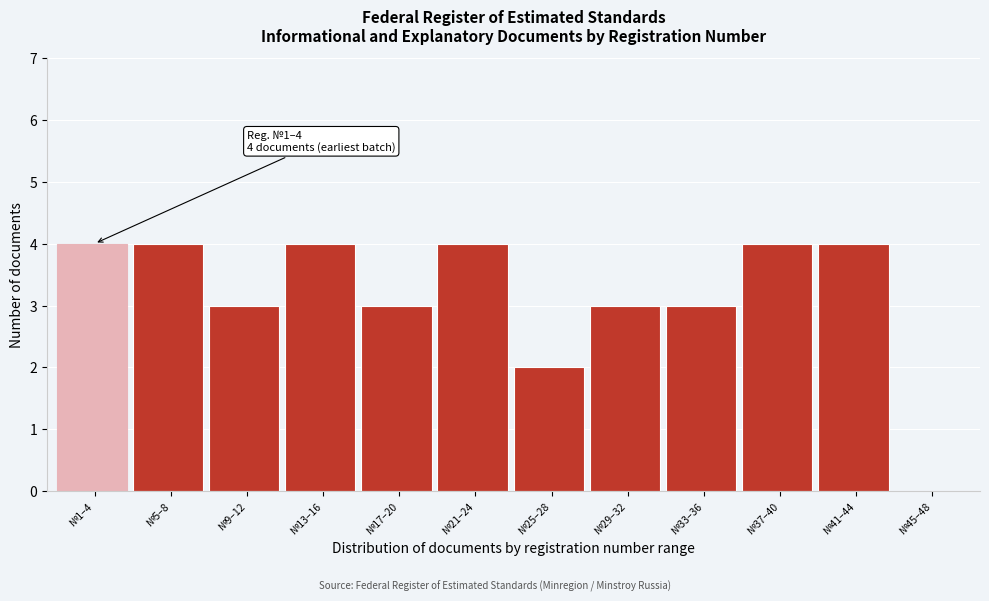

Reading left to right, list all the values displayed in this chart.

№1–4=4	№5–8=4	№9–12=3	№13–16=4	№17–20=3	№21–24=4	№25–28=2	№29–32=3	№33–36=3	№37–40=4	№41–44=4	№45–48=0